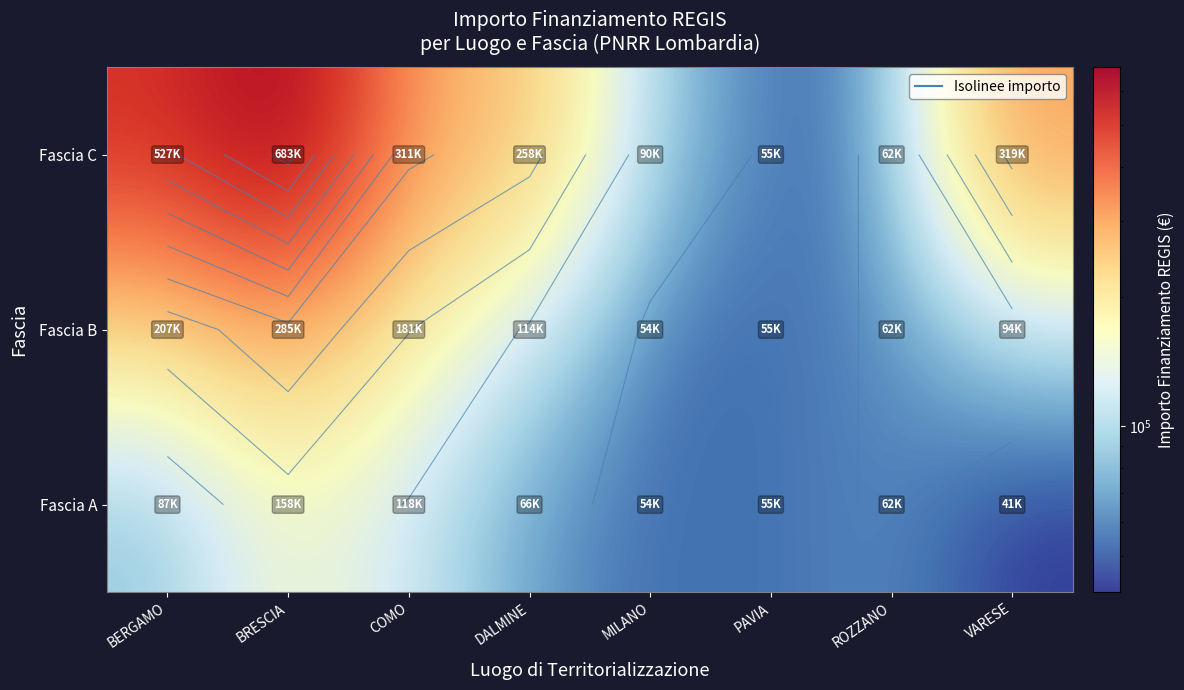

At how many categories does at least one series exceed 436668?

2